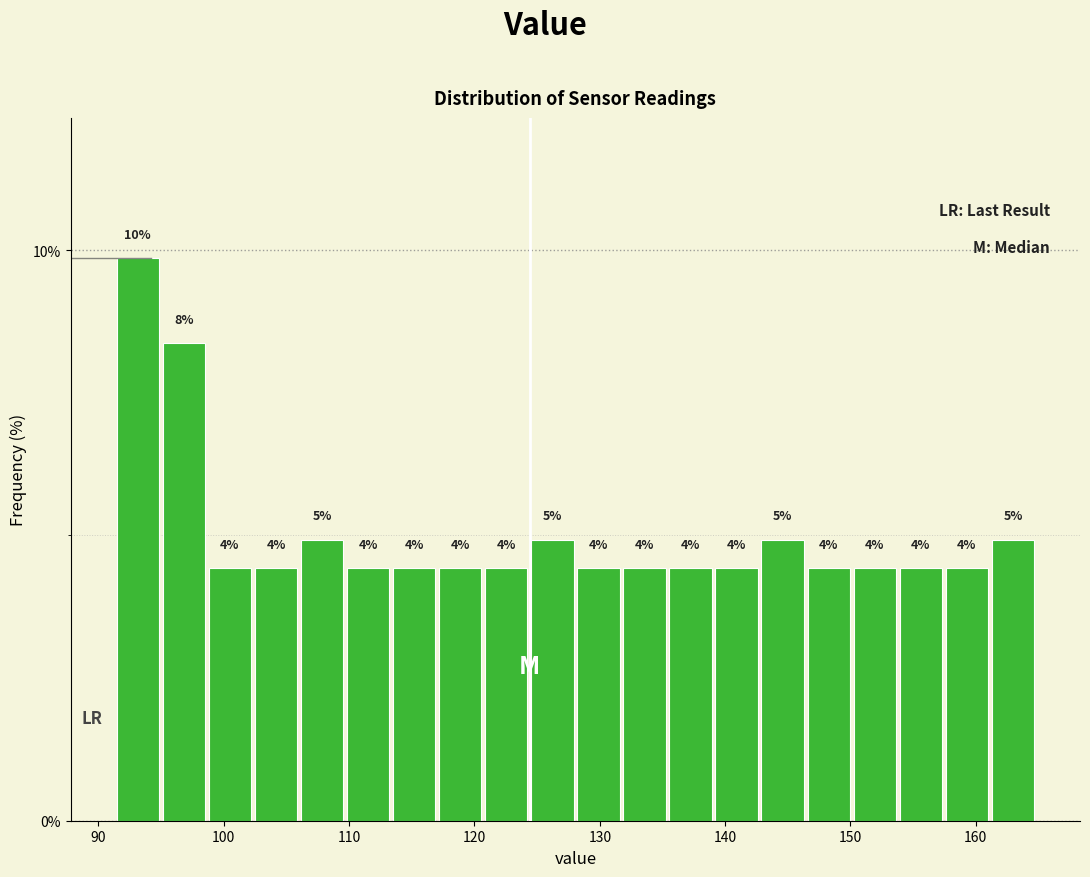

Read against the x-axis, roughly where is the centre of the tallest bar?

93